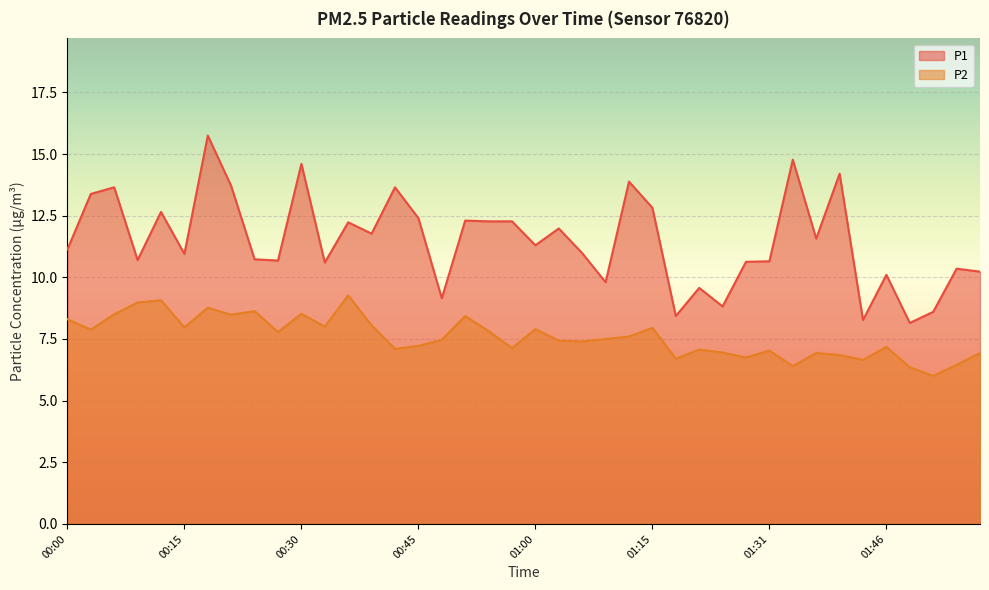

How many distinct data groups are displayed?

2